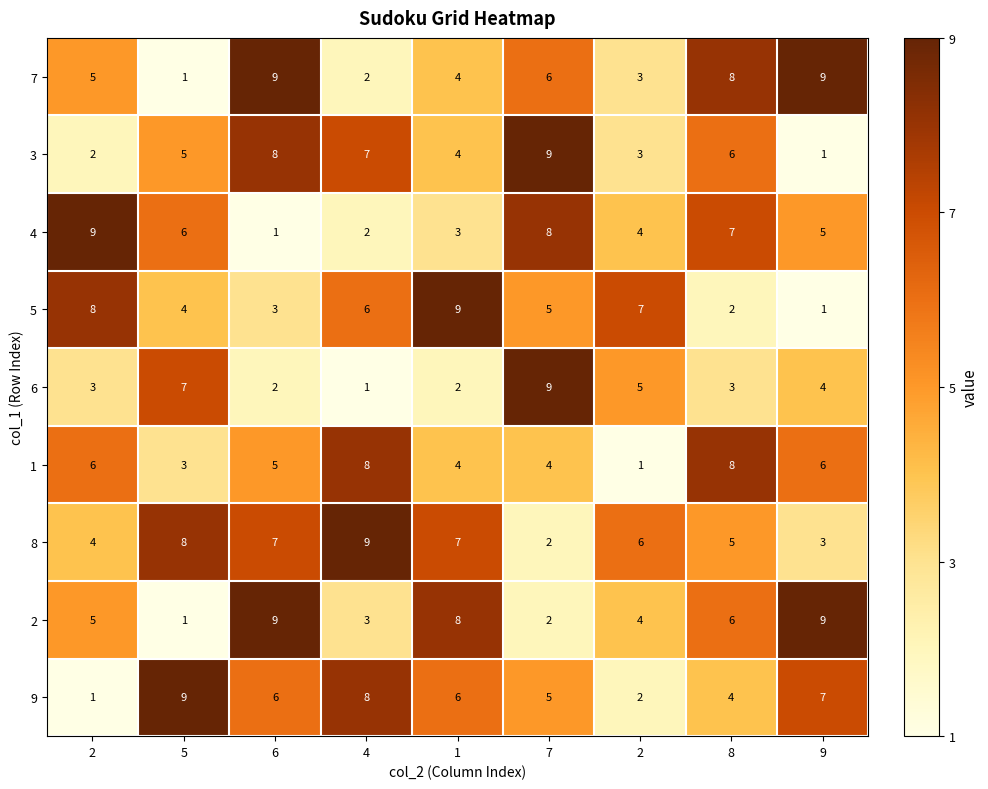

Between 7 and 8, which series saw the biggest shift?

6